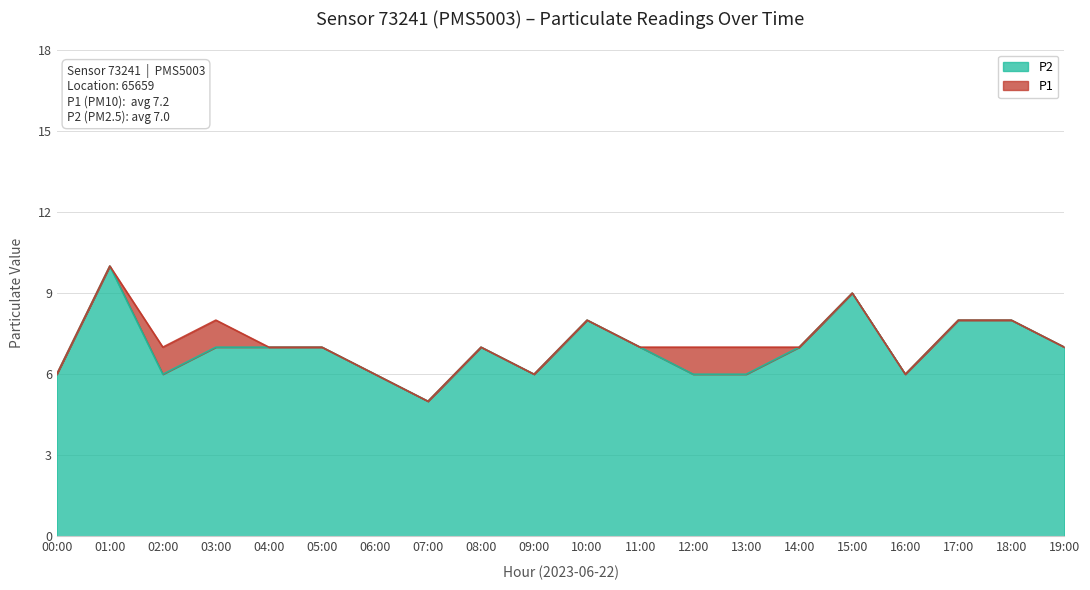

How many data points in P1 are less than 7?

5